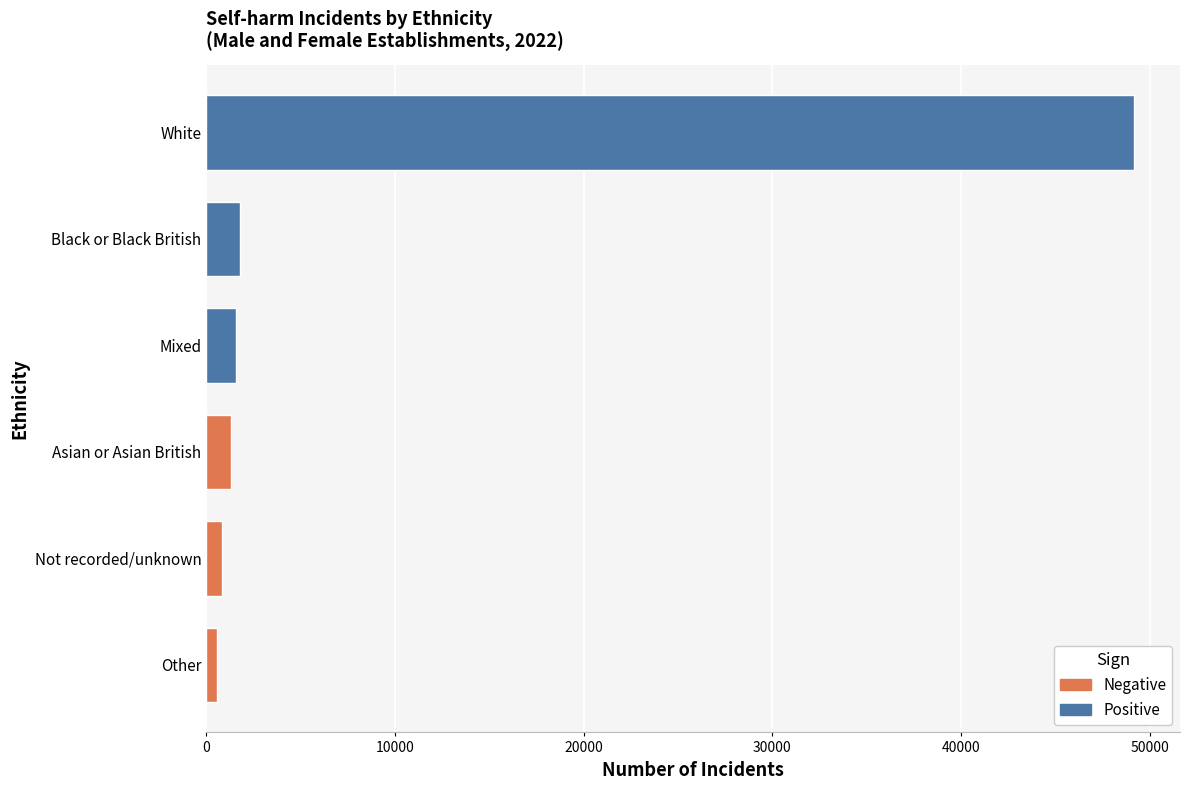

True or false: the data shows 26729 at White.

False